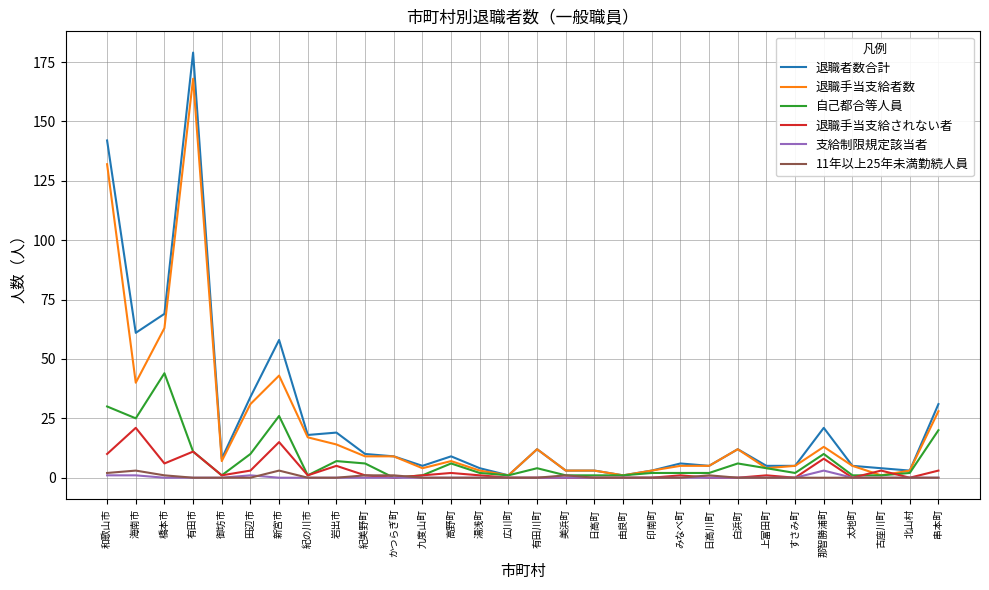

What is the maximum value shown in the chart?

179